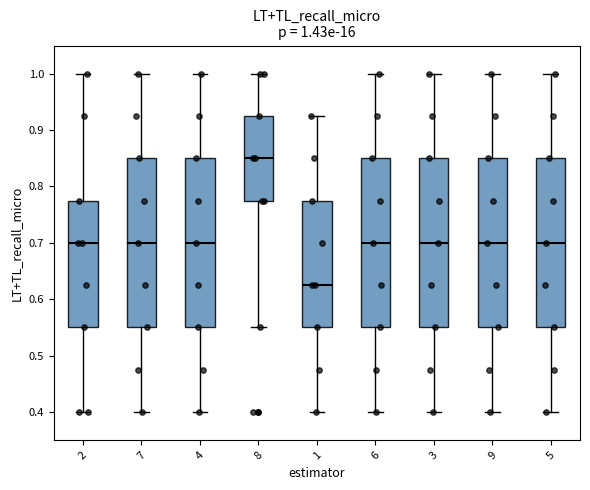

Which box has the lowest median line?

1